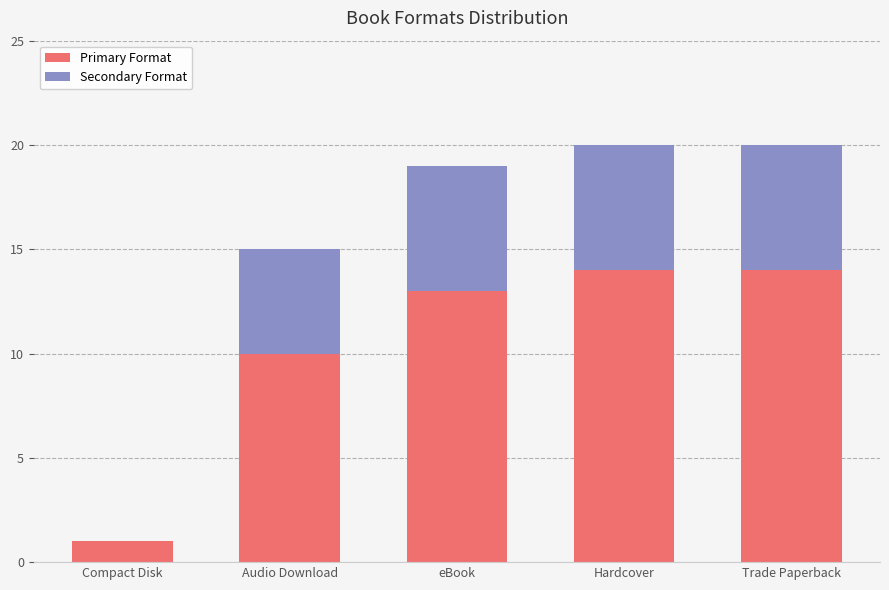

Reading left to right, transcribe the values for Primary Format.

Compact Disk=1	Audio Download=10	eBook=13	Hardcover=14	Trade Paperback=14